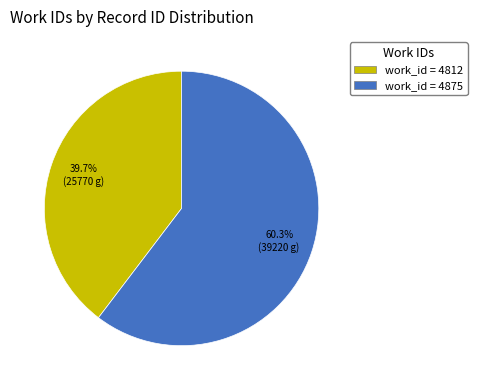

To the nearest percent, what is the average slice percentage?

50%